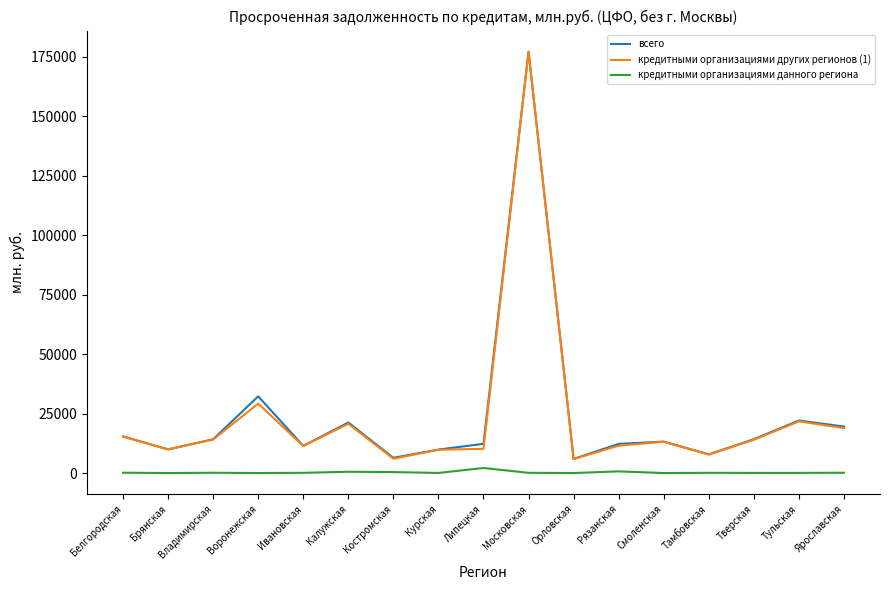

At which category is the sum across all series the highest?

Московская